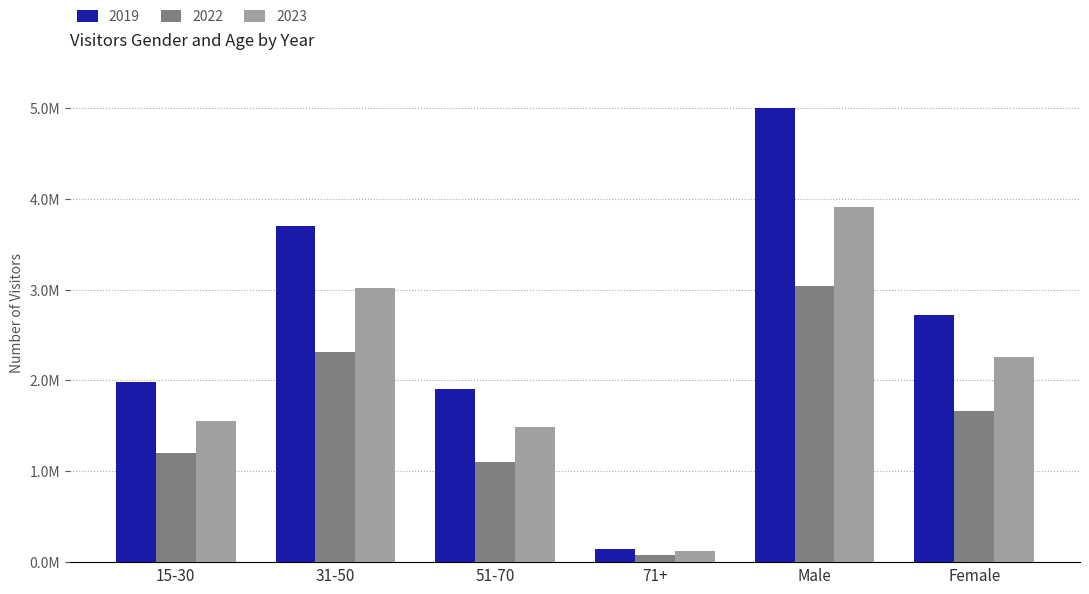

Does the chart contain stacked bars?

No